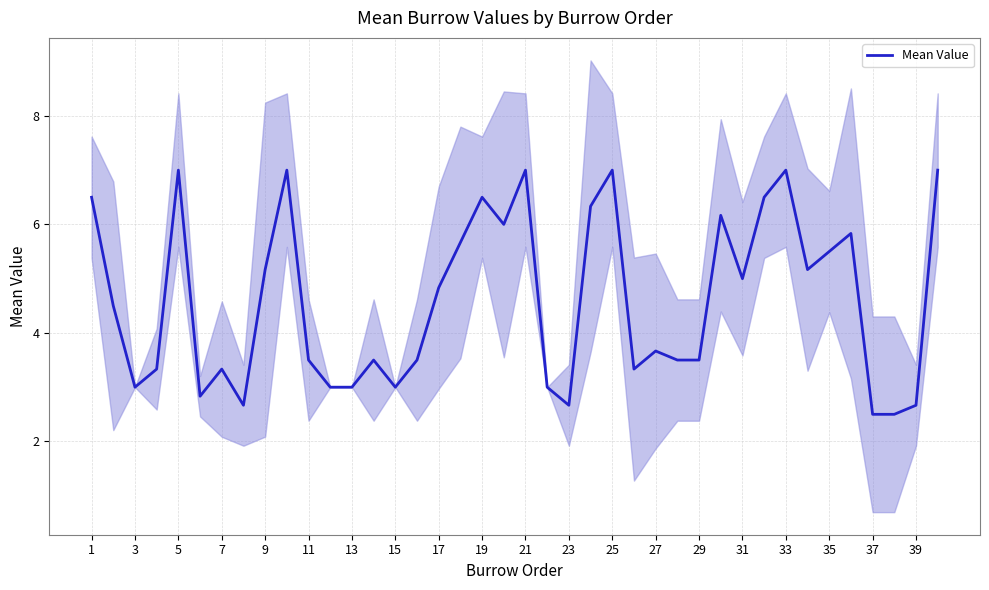

What is the maximum value for Mean Value?

7.0